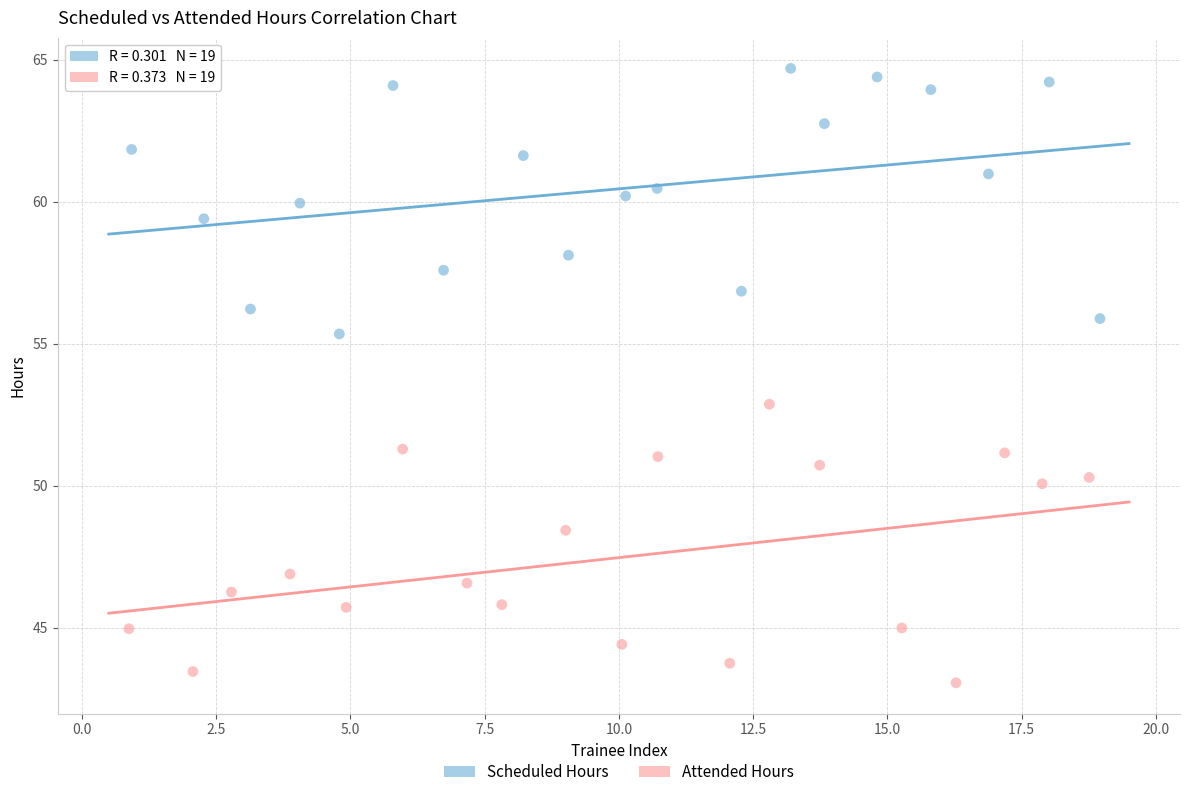

Which series reaches the maximum Y coordinate?

Scheduled Hours